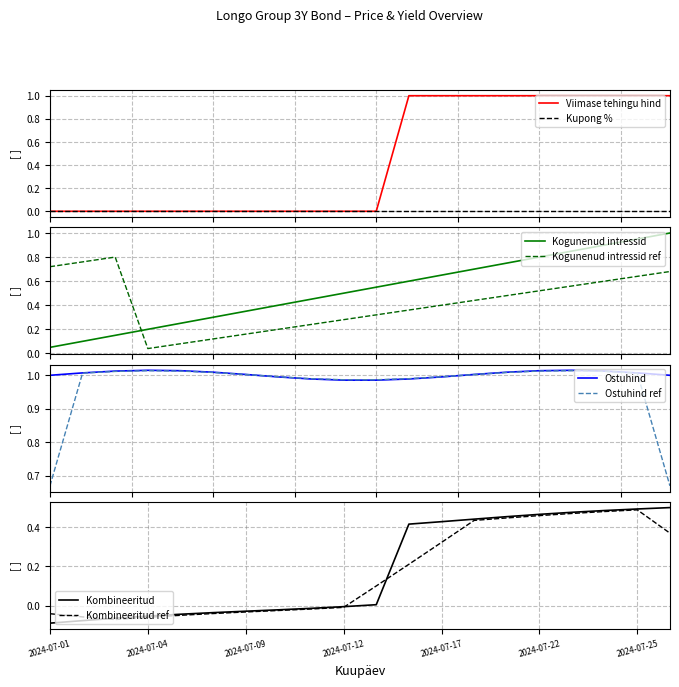

Between which two adjacent categories do Viimase tehingu hind and Kogunenud intressid first intersect?

2024-07-15 and 2024-07-16